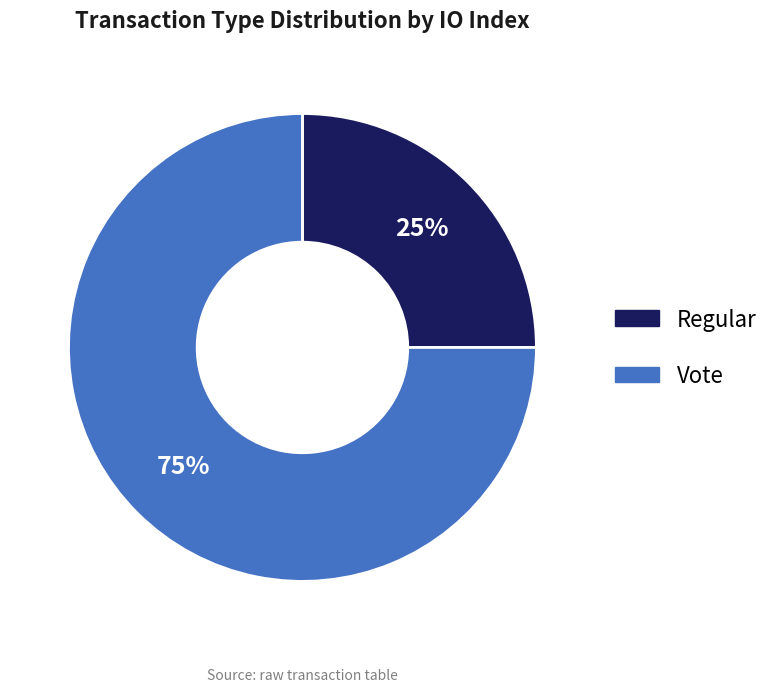

Rank the categories by value from highest to lowest.

Vote, Regular